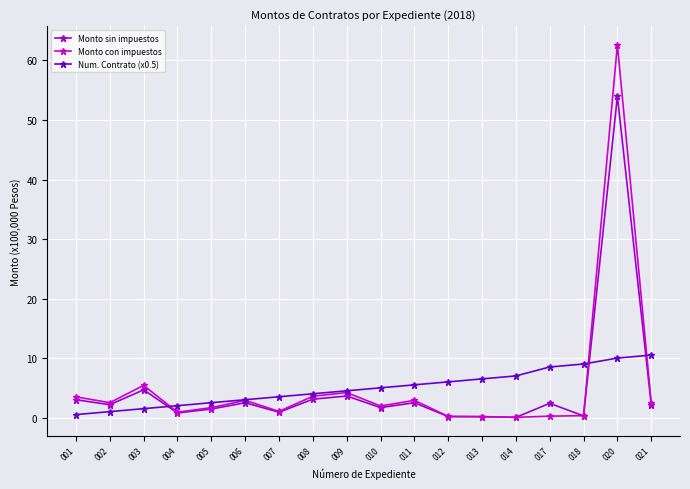

Which series has the widest spread of values?

Monto con impuestos